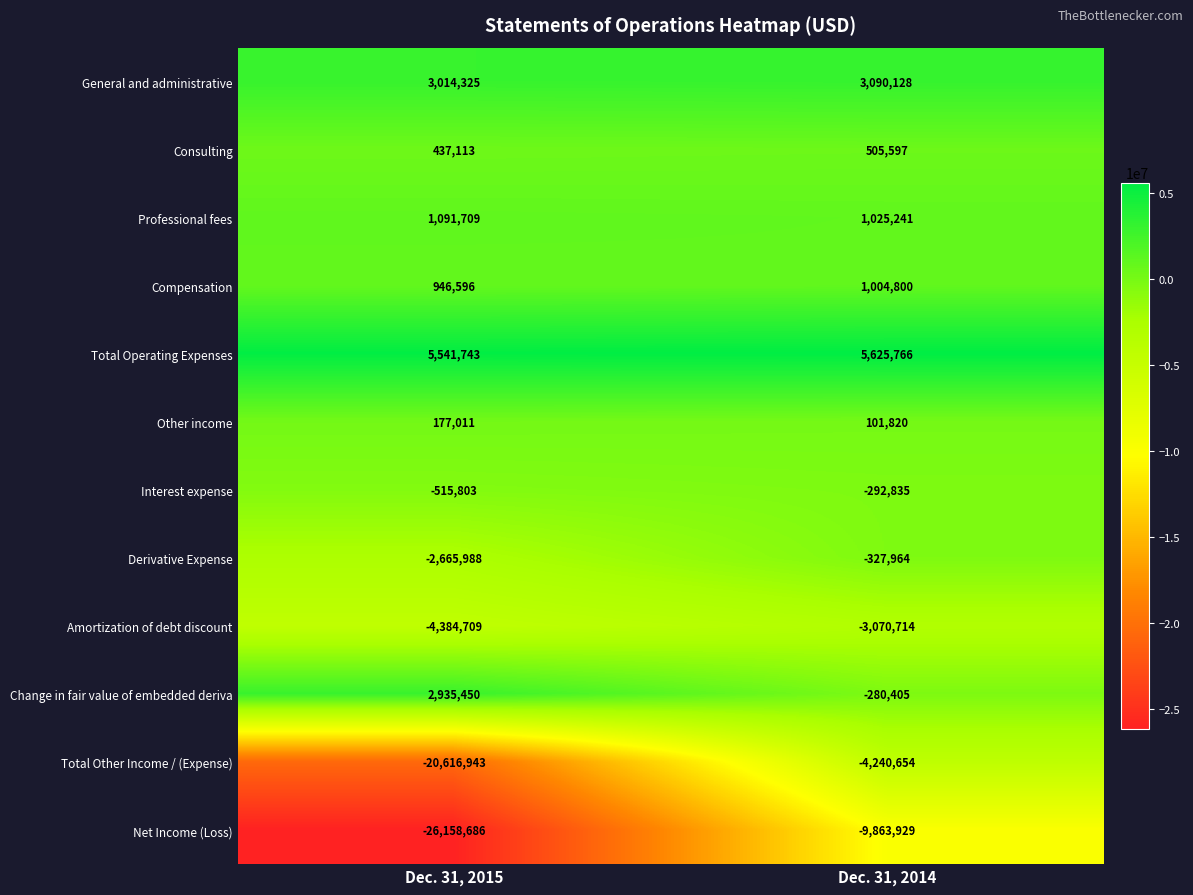

What is the approximate value of Interest expense at Dec. 31, 2014, to the nearest 50?

-292850